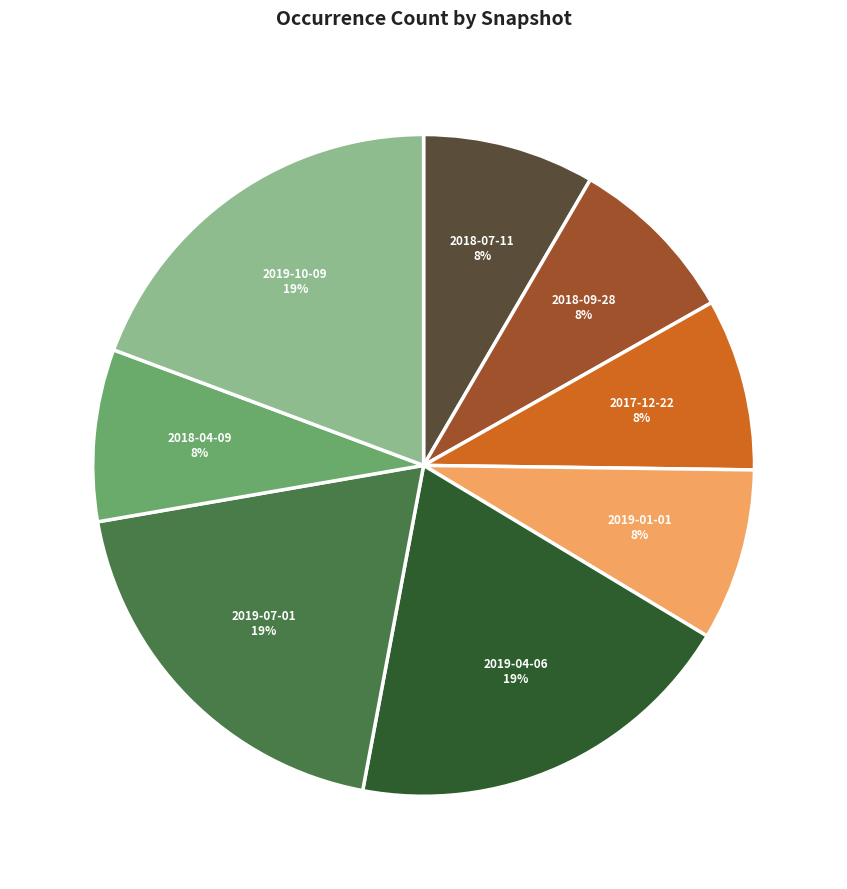

Do 2018-07-11 and 2019-01-01 together represent more than half of the pie?

No